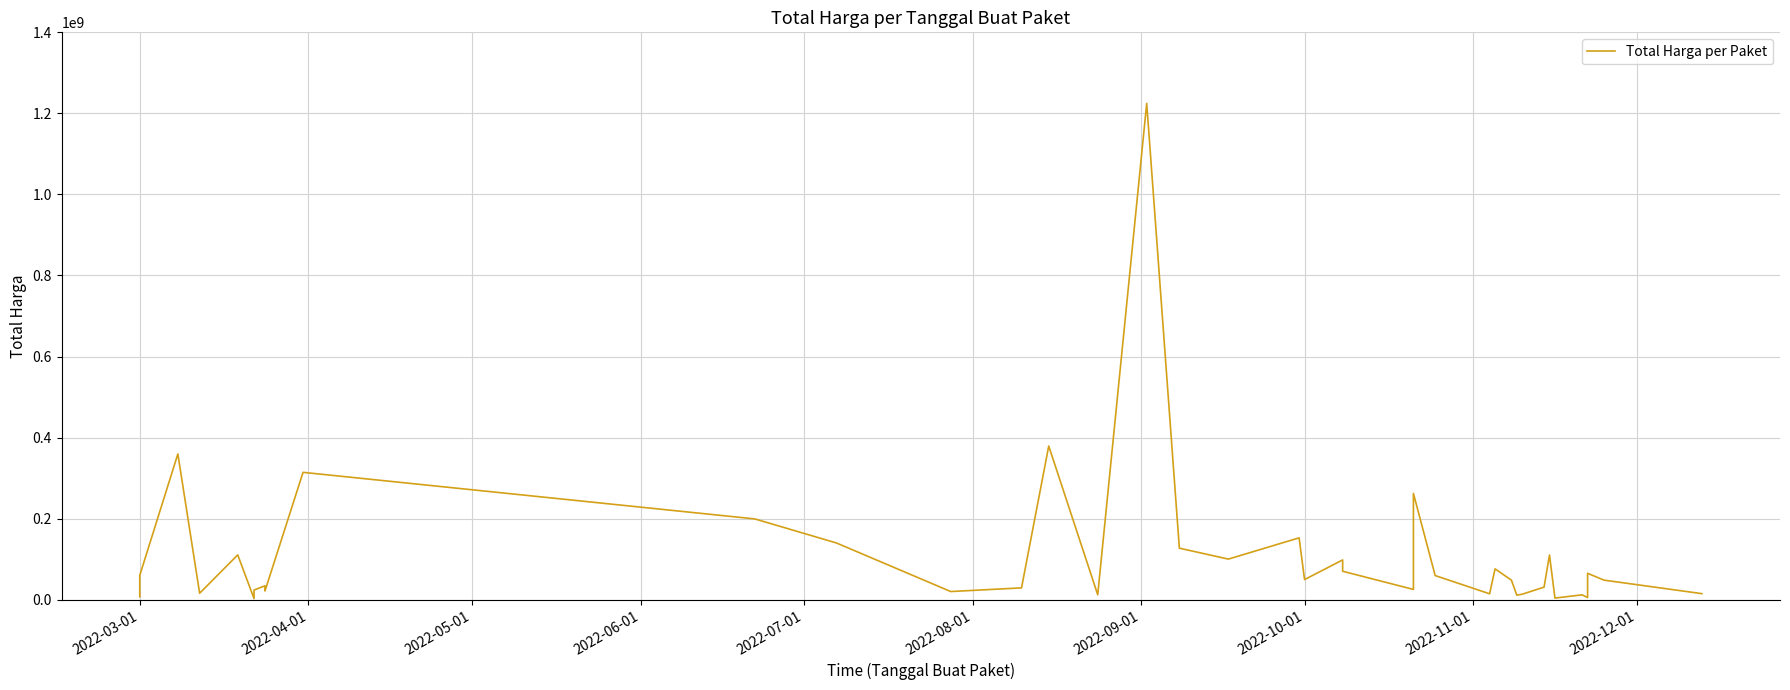

How many lines are shown in the chart?

1